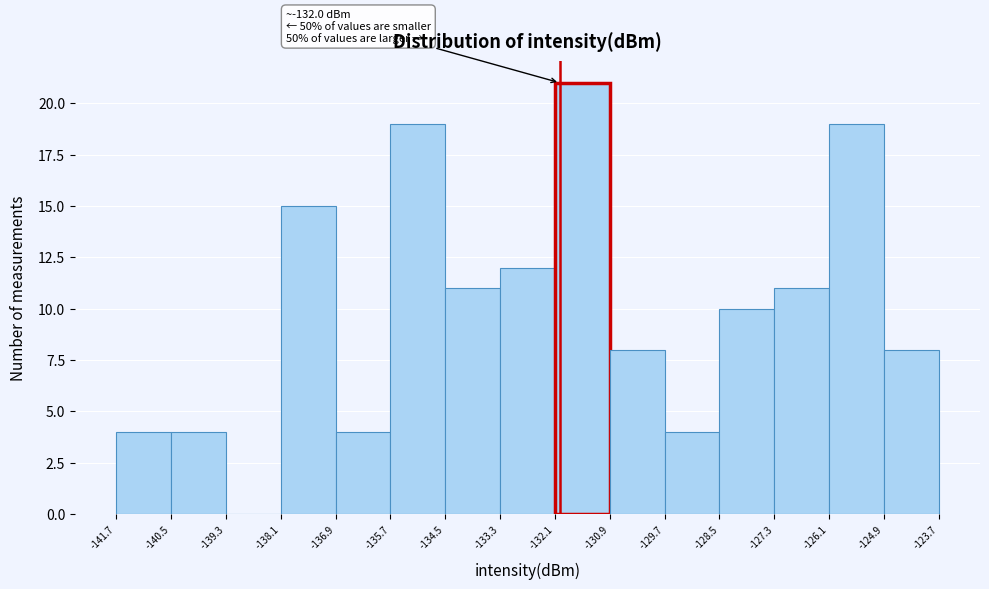

Which range on the x-axis has the tallest bar?

-132.1 to -130.9